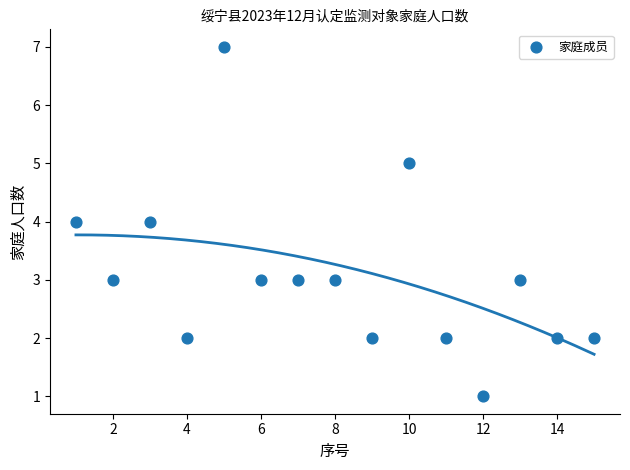

What is the range of X values (max minus min)?

14